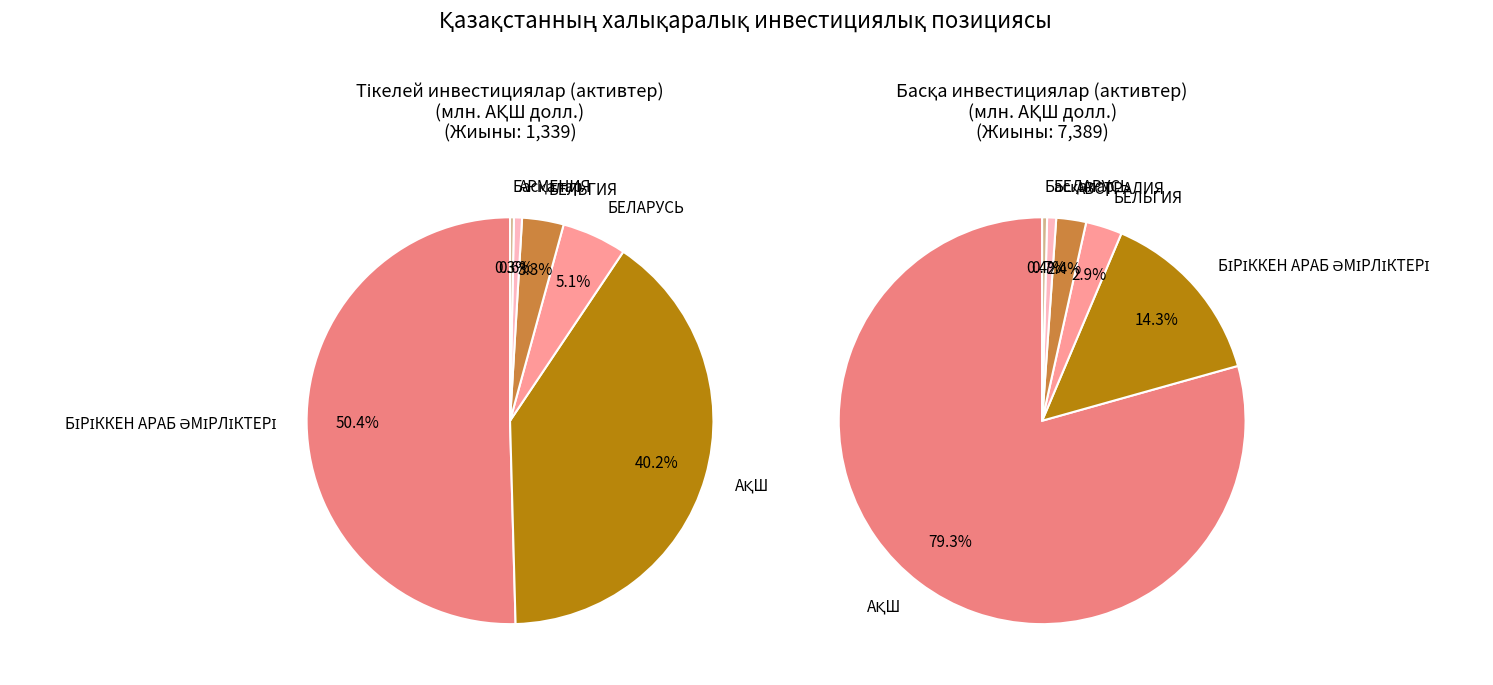

What is the spread (max minus min) of values at БРАЗИЛИЯ?

3.0